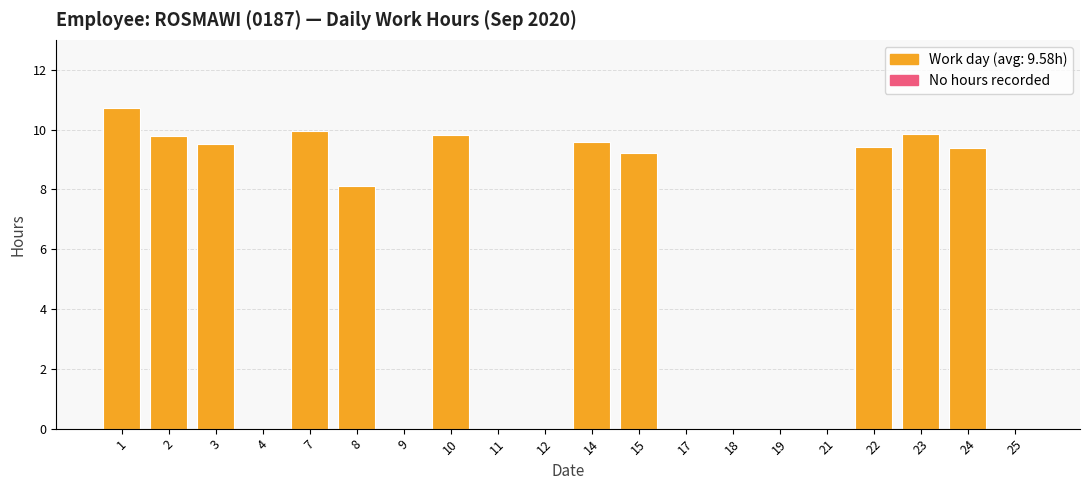

The chart shows a value of 3.9 at 17. True or false?

False